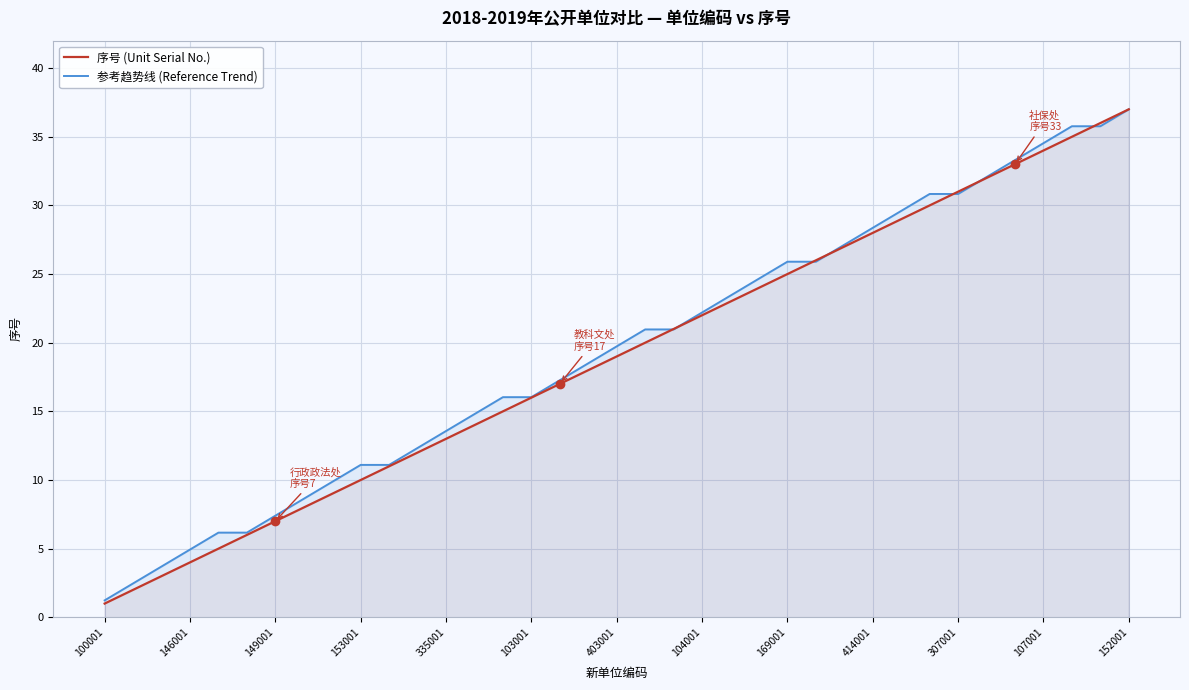

Which series has the widest spread of values?

序号 (Unit Serial No.)